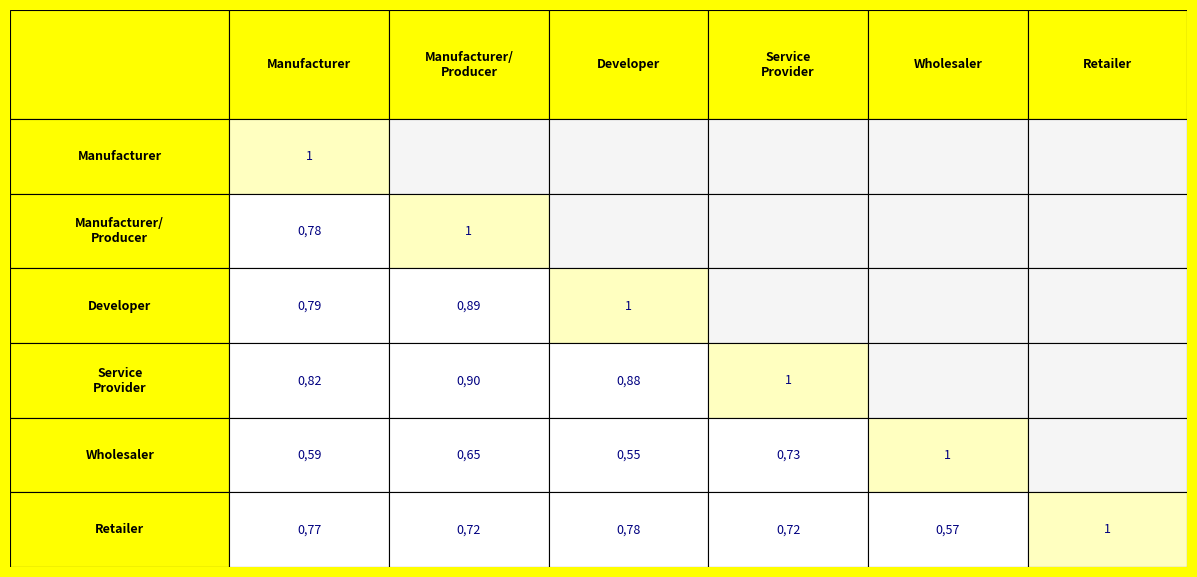

Reading right to left, list all the values displayed in this chart.

Manufacturer: 5=0.8	4=0.6	3=0.8	2=0.8	1=0.8	0=1.0
Manufacturer/ Producer: 5=0.7	4=0.7	3=0.9	2=0.9	1=1.0	0=0.8
Developer: 5=0.8	4=0.6	3=0.9	2=1.0	1=0.9	0=0.8
Service Provider: 5=0.7	4=0.7	3=1.0	2=0.9	1=0.9	0=0.8
Wholesaler: 5=0.6	4=1.0	3=0.7	2=0.6	1=0.7	0=0.6
Retailer: 5=1.0	4=0.6	3=0.7	2=0.8	1=0.7	0=0.8